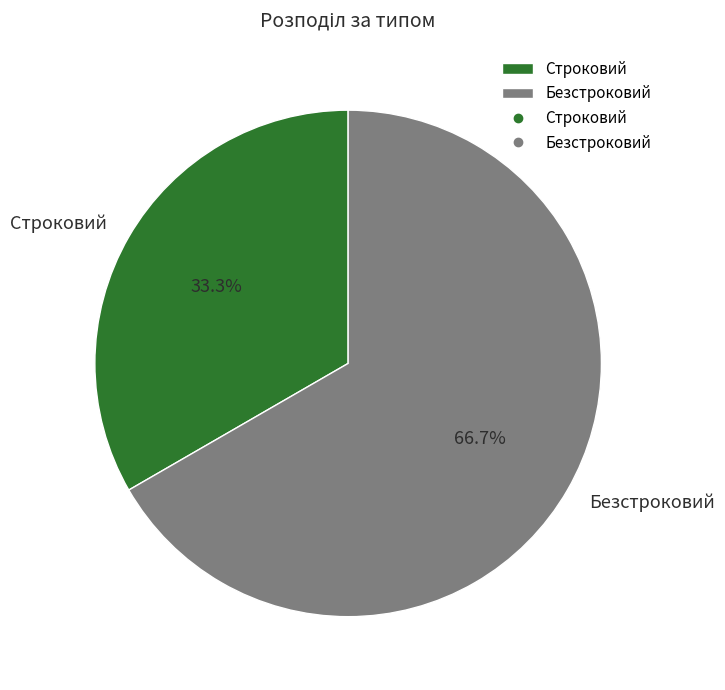

Which slice represents more than half of the pie?

Безстроковий